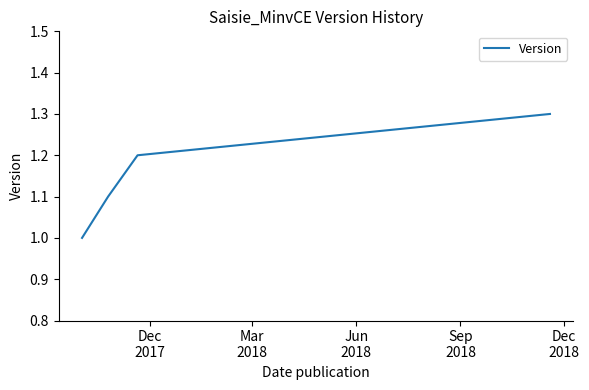

What is the greatest value displayed?

1.3